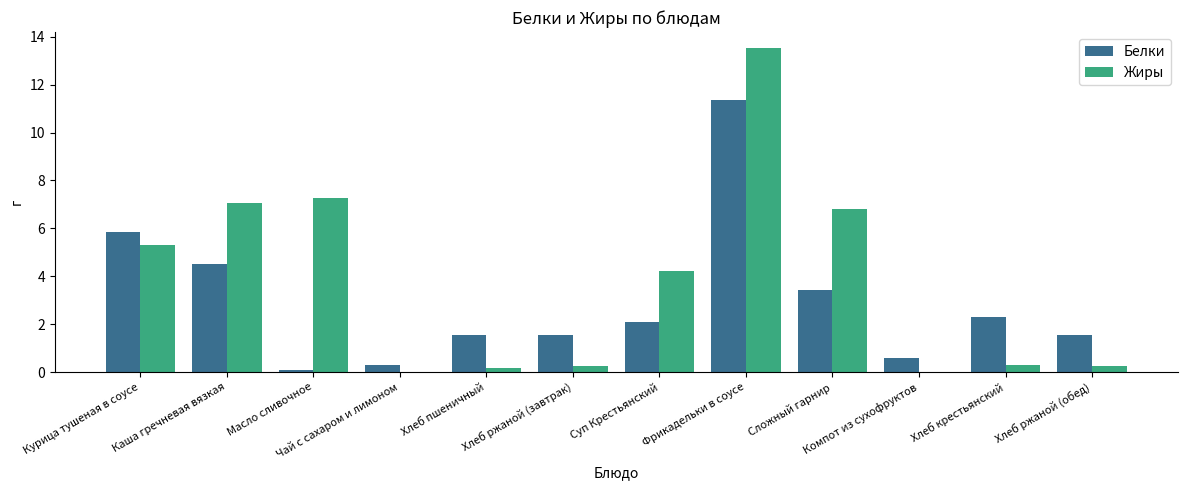

What are all the series names shown in the legend?

Белки, Жиры